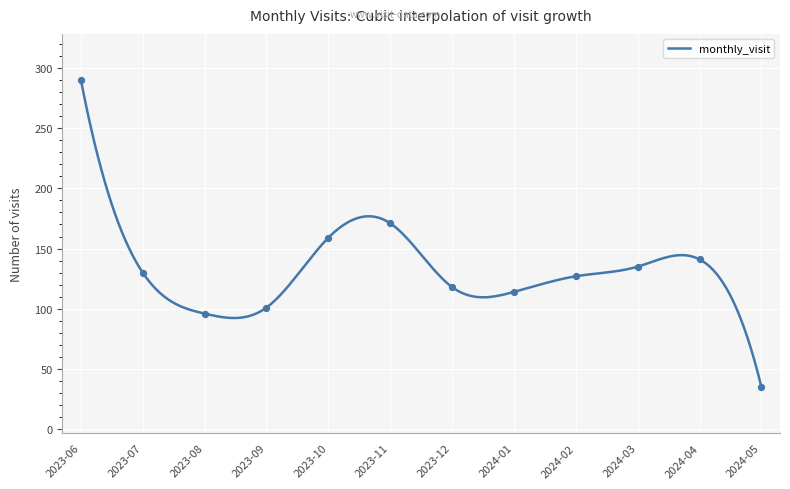

What is the ratio of the value at 2023-07 to the value at 2024-04?

0.9